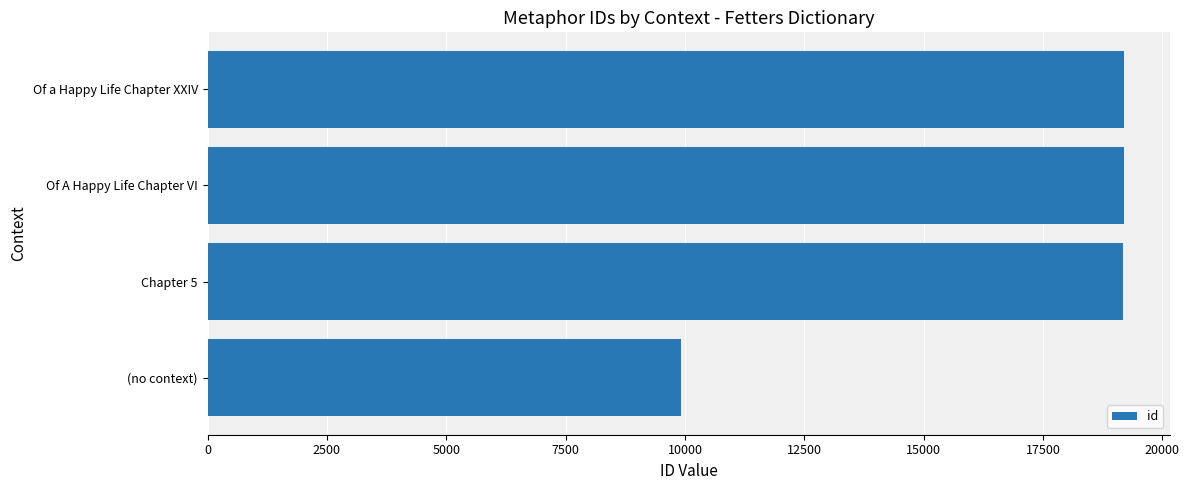

Are the bars grouped side by side (vs. stacked)?

No